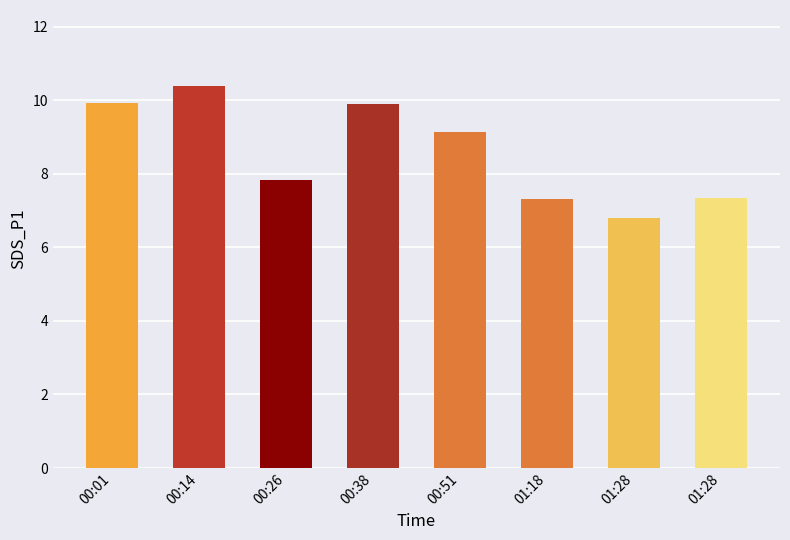

What is the difference between the maximum and minimum values?

3.6